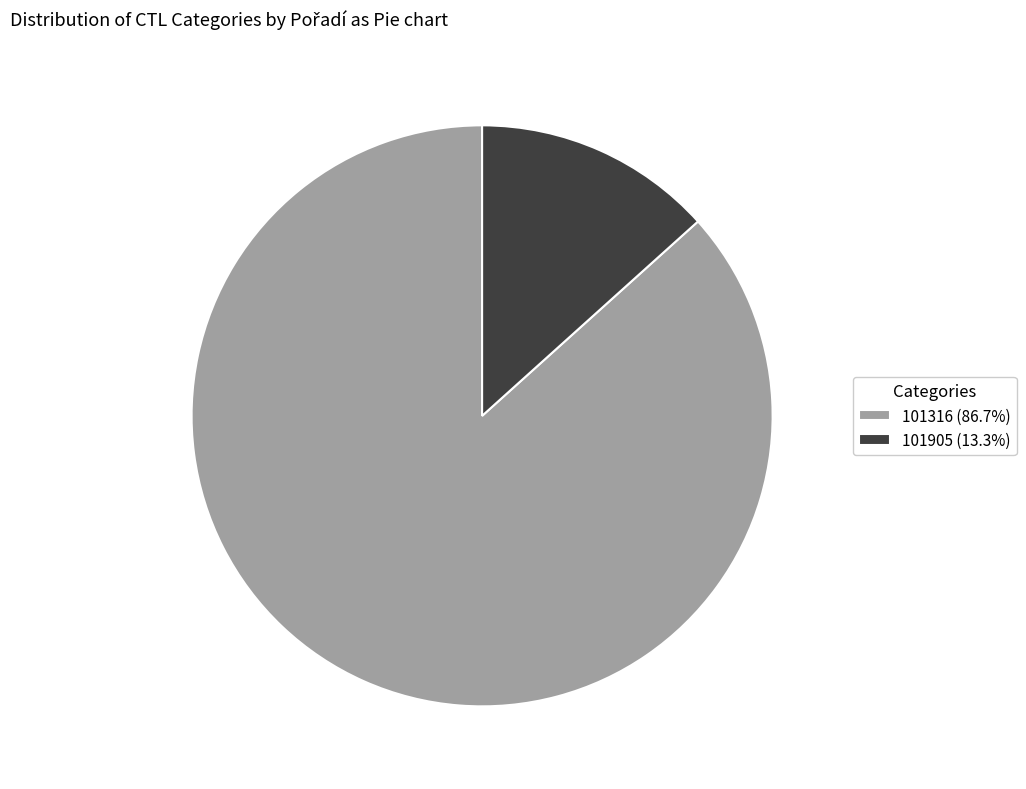

What is the ratio of the value at 101316 (86.7%) to the value at 101905 (13.3%)?

6.5